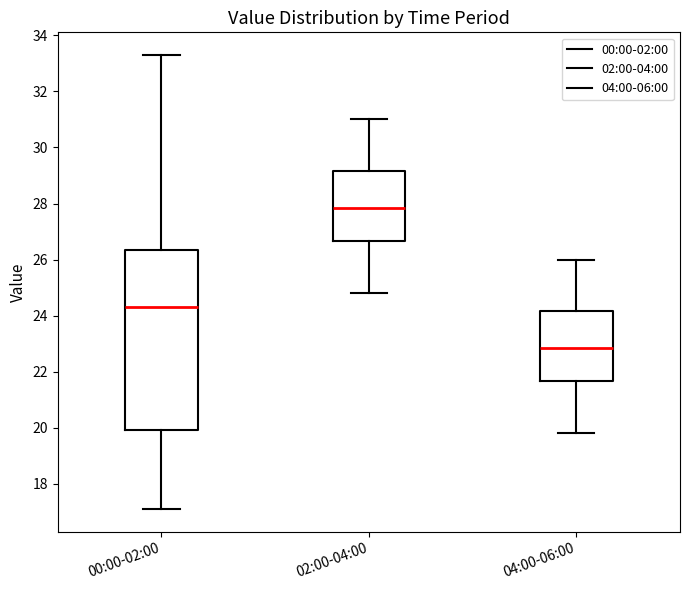

Reading left to right, transcribe this box plot: for each box, give where its median line is, the range the box spans, and where its two whiskers end, as read against the y-axis. The values are not printed on the chart, so give them approximately, as read against the axis.

00:00-02:00: median 24.4, box 20.0 to 26.4, whiskers 17.2 to 33.4
02:00-04:00: median 27.8, box 26.6 to 29.2, whiskers 24.8 to 31.0
04:00-06:00: median 22.8, box 21.6 to 24.2, whiskers 19.8 to 26.0